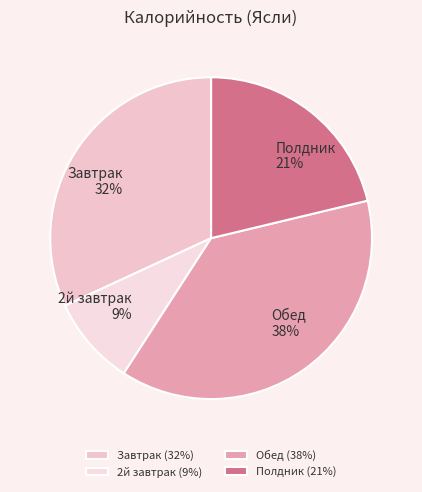

Which has a higher value, Полдник or Обед?

Обед